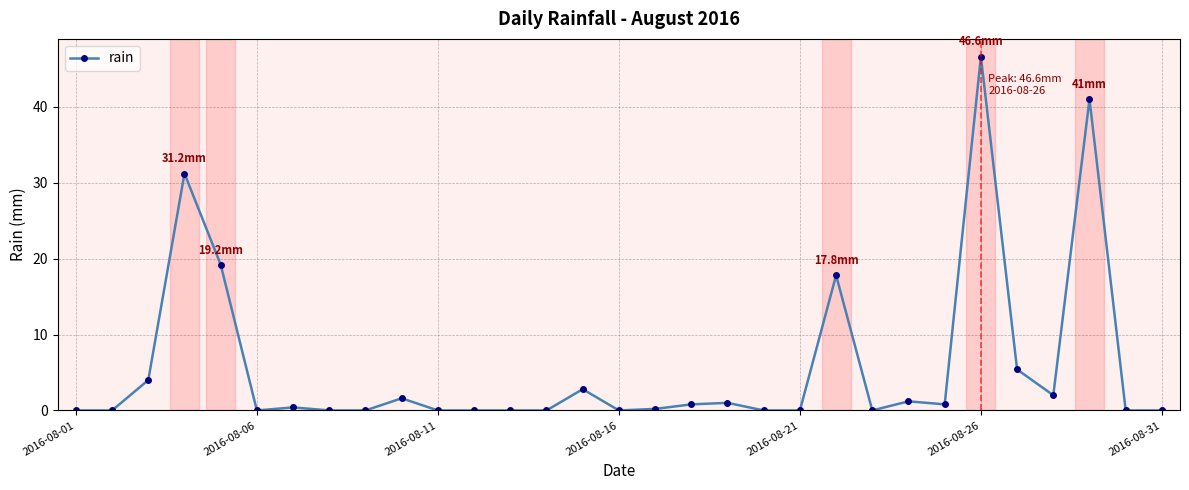

What is the value of the 26th point from the left?

46.6